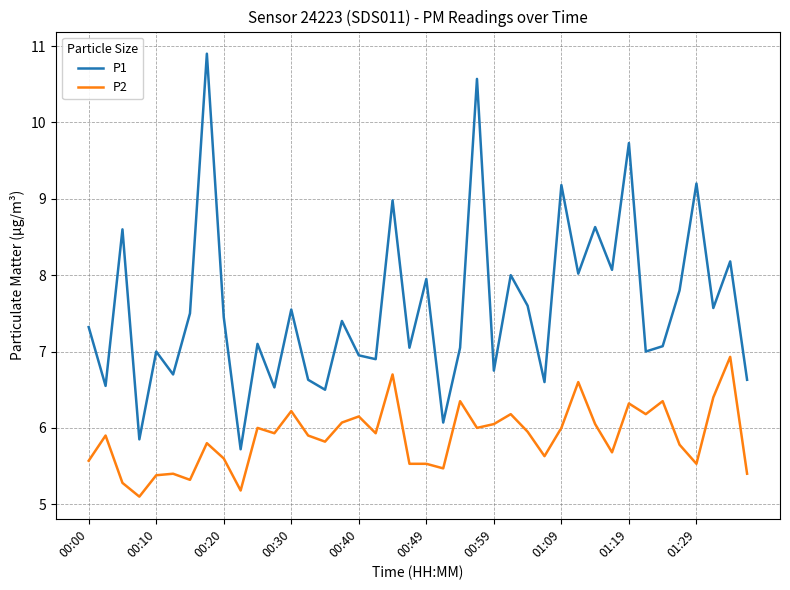

What is the minimum value for P1?

5.7